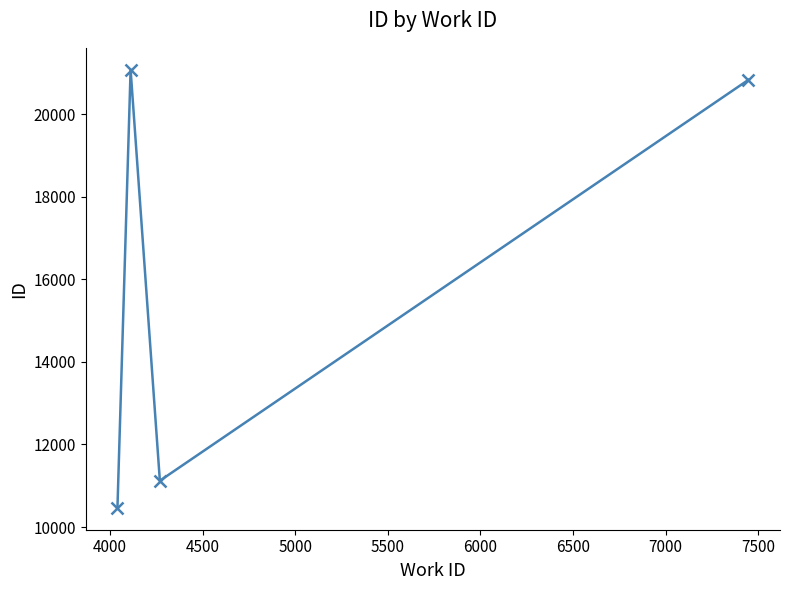

Reading left to right, extract all data points from this chart.

10466	21076	11122	20832